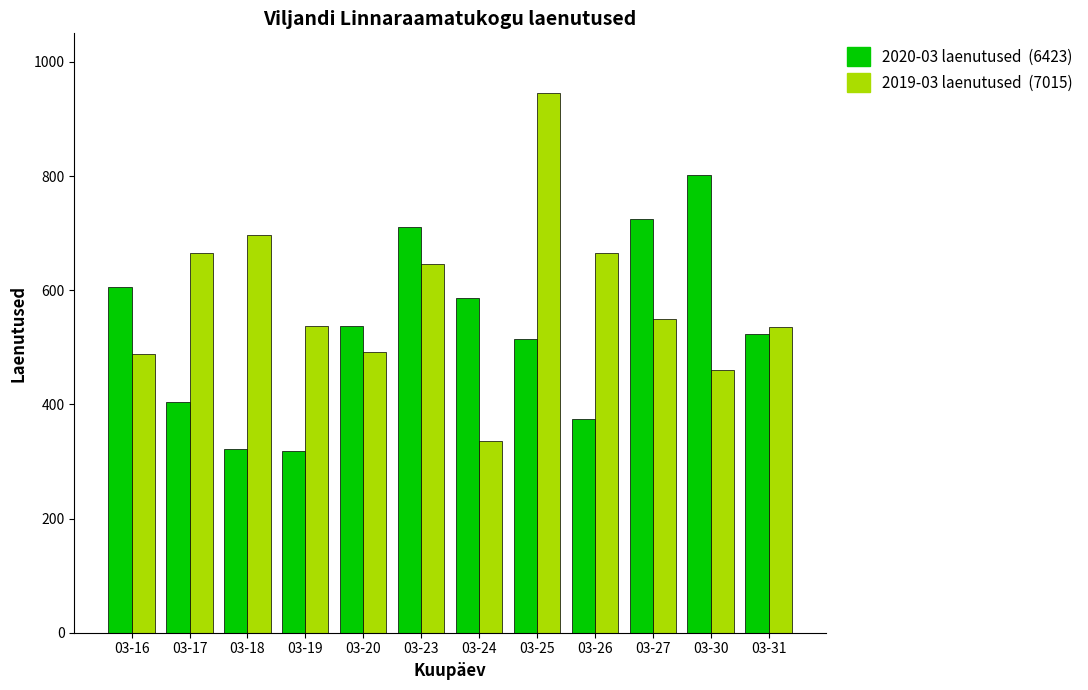

What is the total value across all series at 03-24?

922